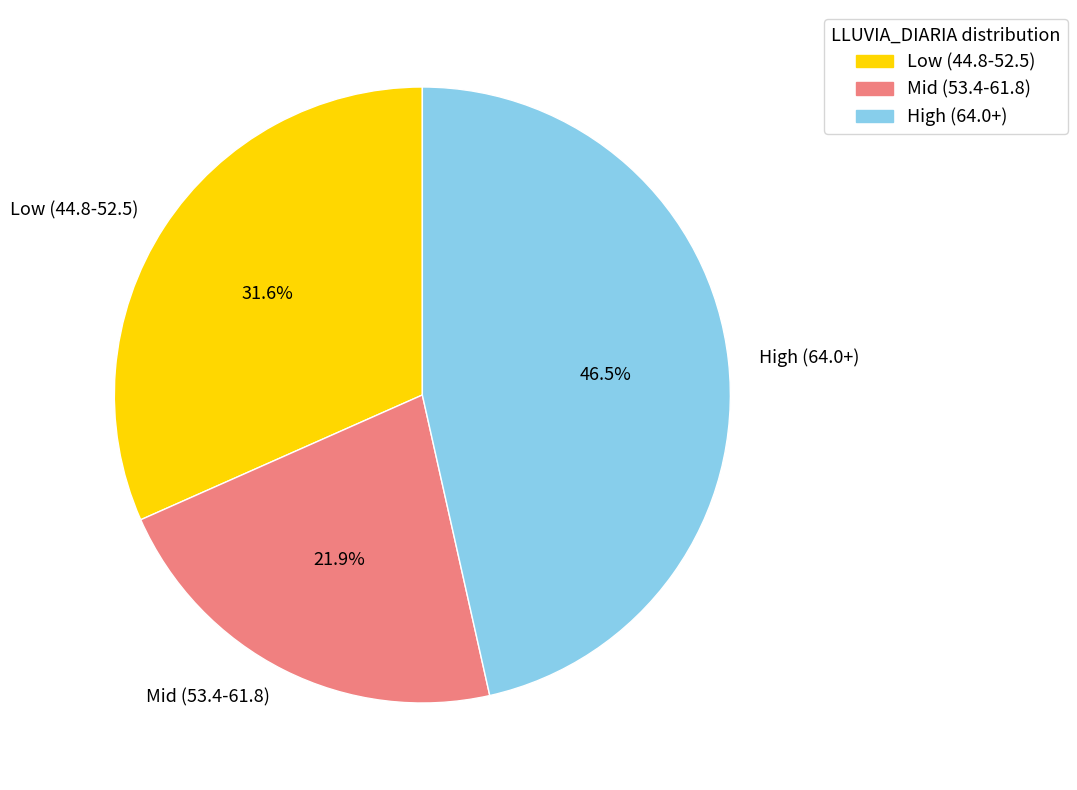

What is the ratio of the value at Low (44.8-52.5) to the value at High (64.0+)?

0.7